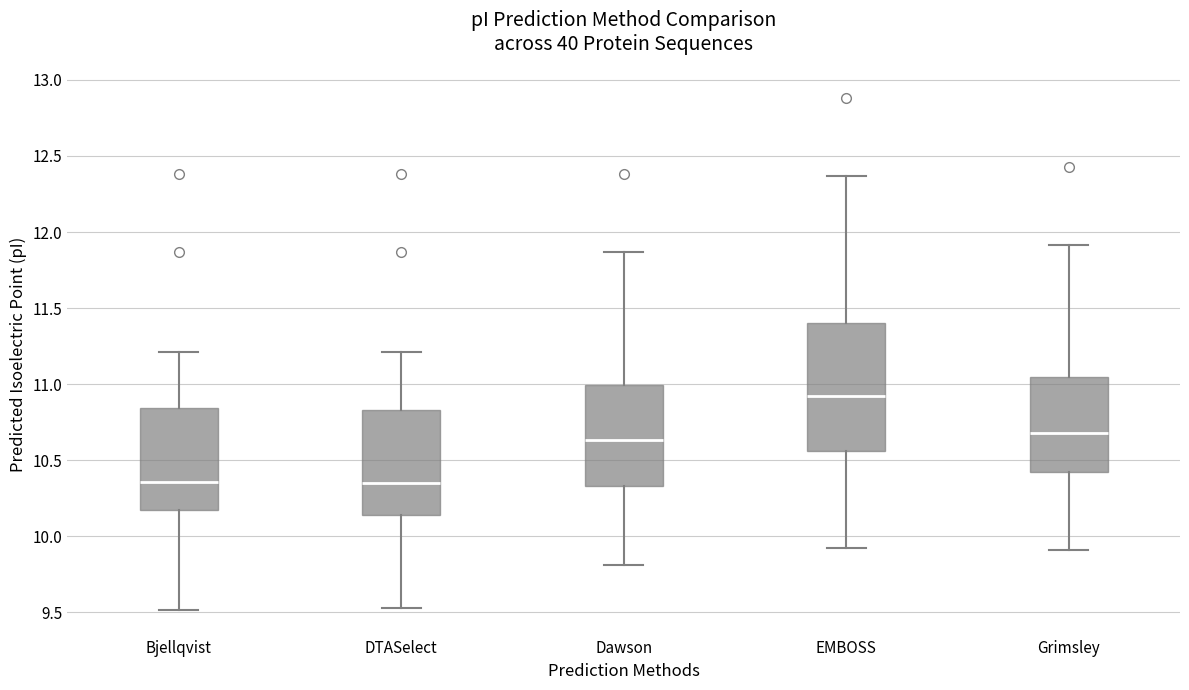

Reading left to right, read every box against the y-axis: the position of its median line, the range the box covers, and the ends of its whiskers. The values are not printed on the chart, so give them approximately, as read against the axis.

Bjellqvist: median 10.35, box 10.15 to 10.85, whiskers 9.50 to 11.20
DTASelect: median 10.35, box 10.15 to 10.85, whiskers 9.55 to 11.20
Dawson: median 10.65, box 10.35 to 11.00, whiskers 9.80 to 11.85
EMBOSS: median 10.90, box 10.55 to 11.40, whiskers 9.95 to 12.35
Grimsley: median 10.70, box 10.40 to 11.05, whiskers 9.90 to 11.90